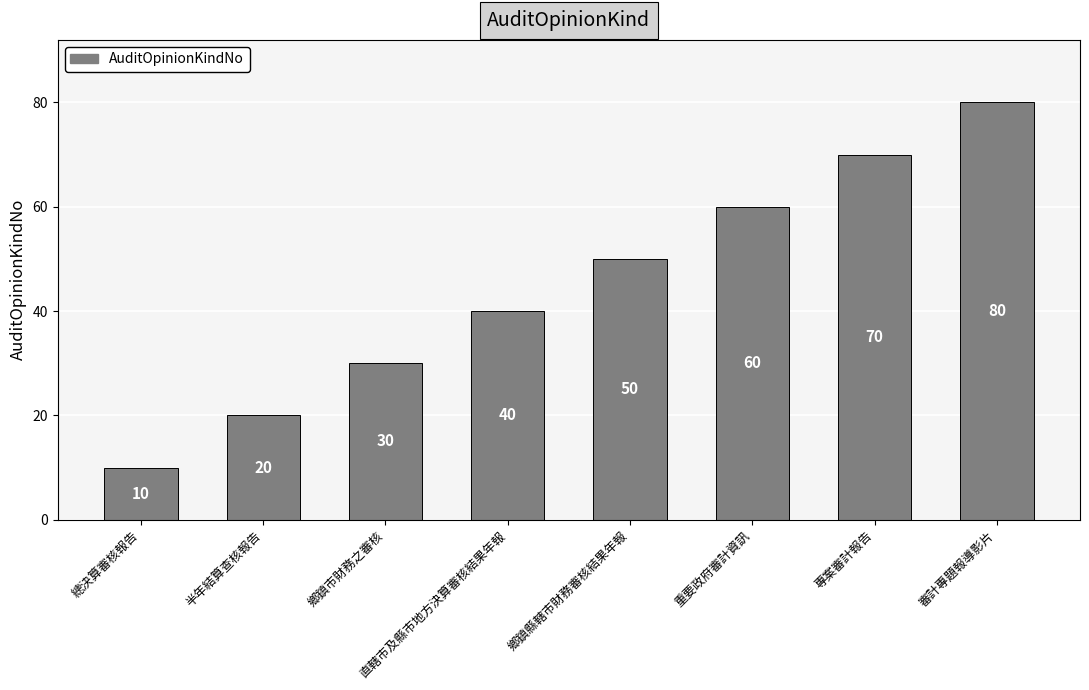

True or false: the data shows 10 at 總決算審核報告.

True